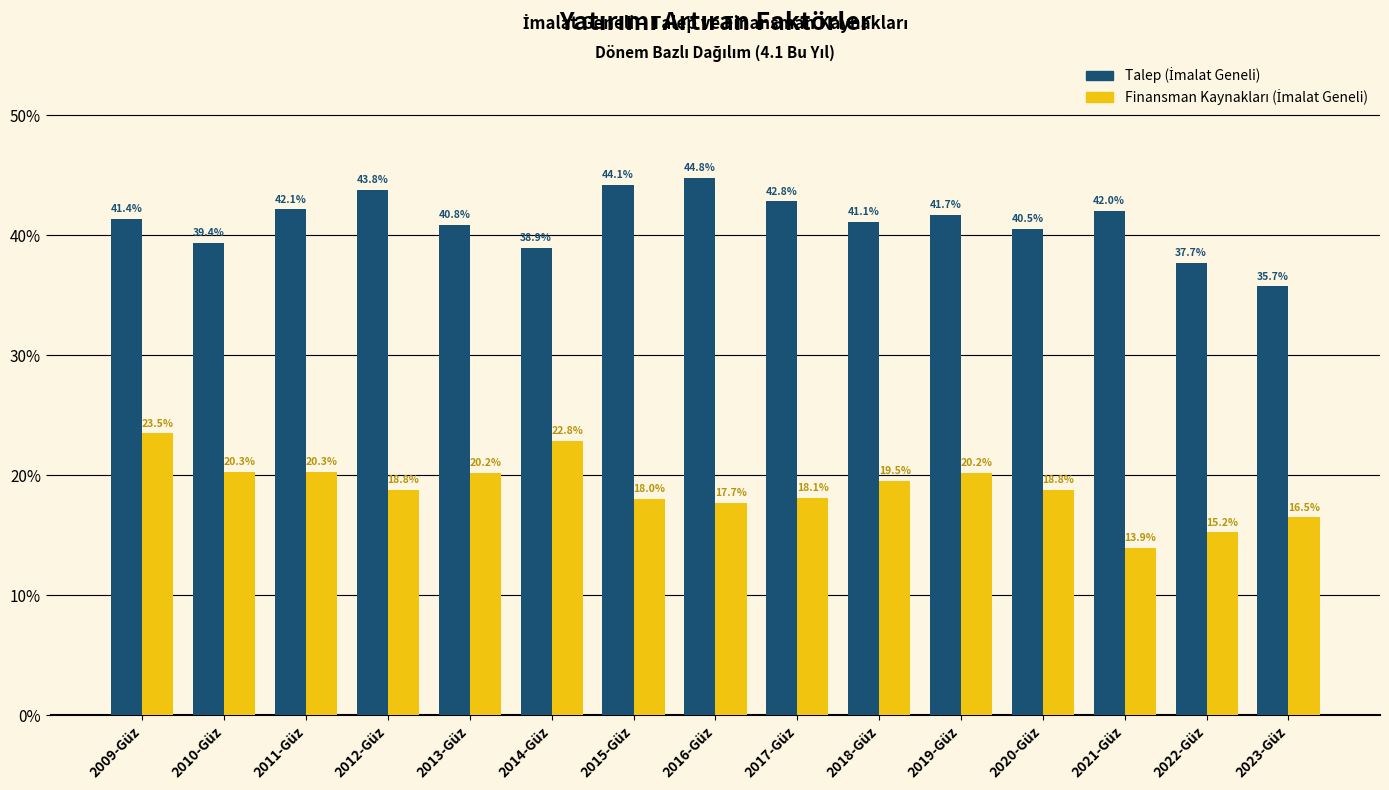

What is the difference between the highest and lowest values at 2009-Güz?

17.9